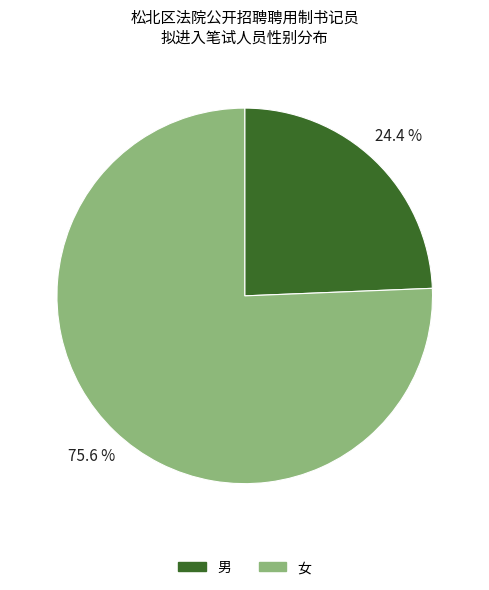

How many segments does this pie chart have?

2